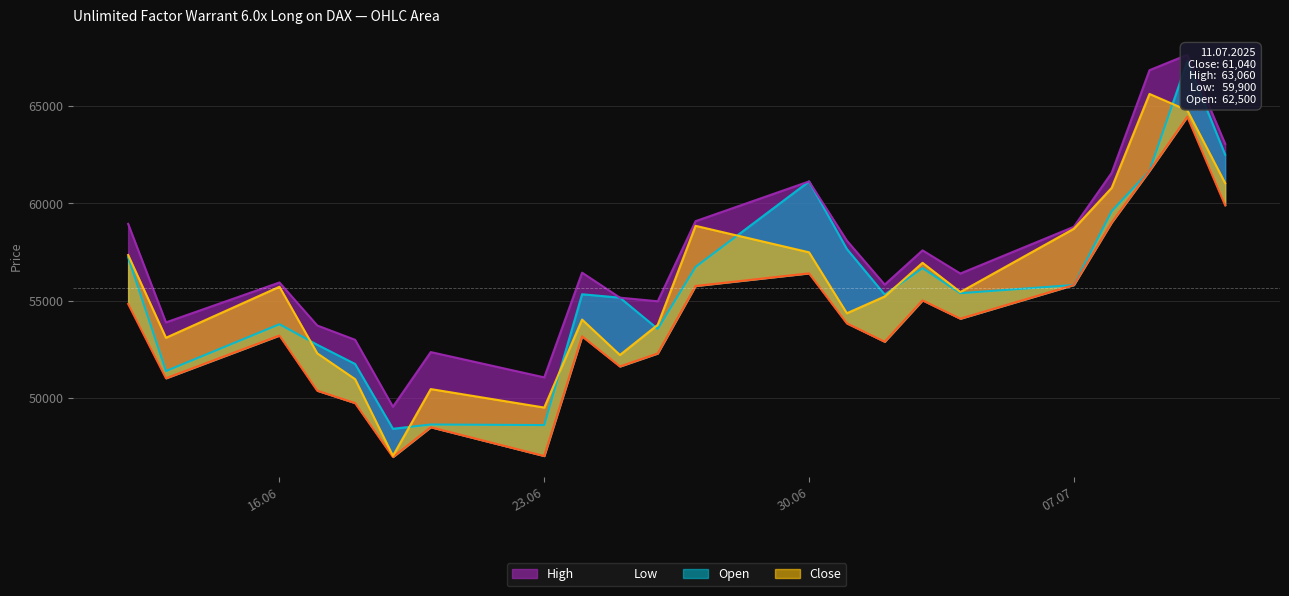

Which series changed the most between 07.07.2025 and 08.07.2025?

Open